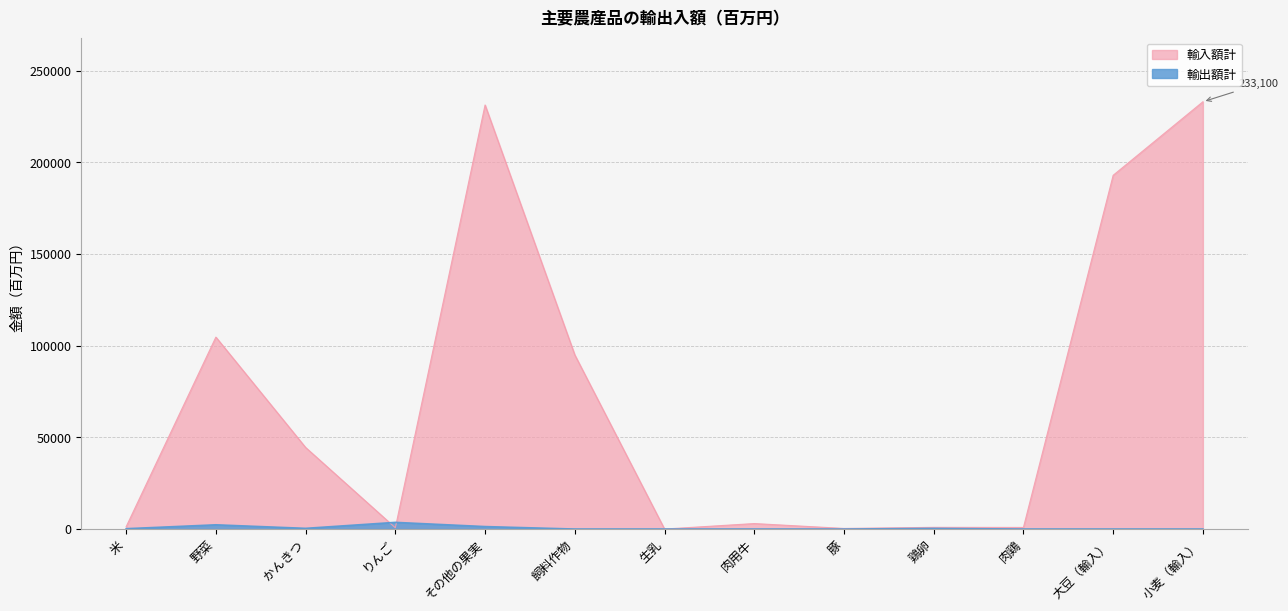

What is the maximum value for 輸出額計?

3645